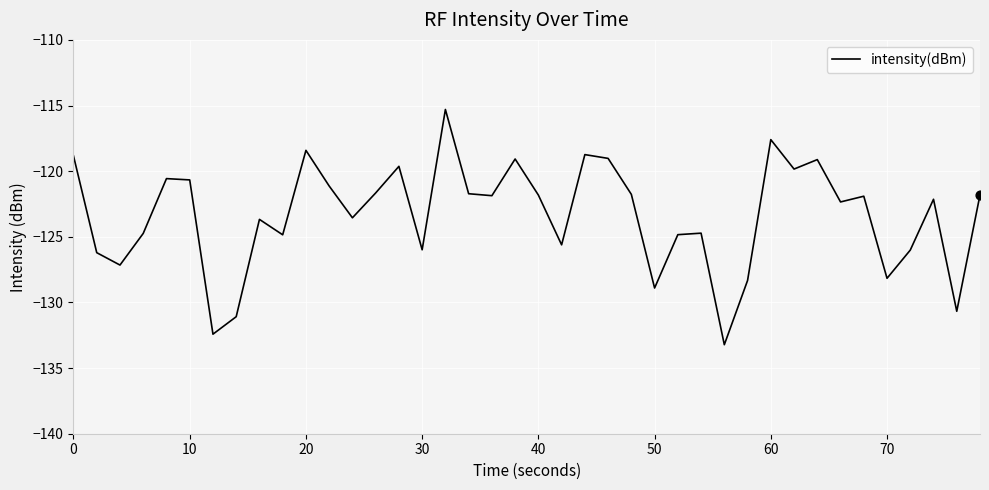

What is the smallest value displayed?

-133.2